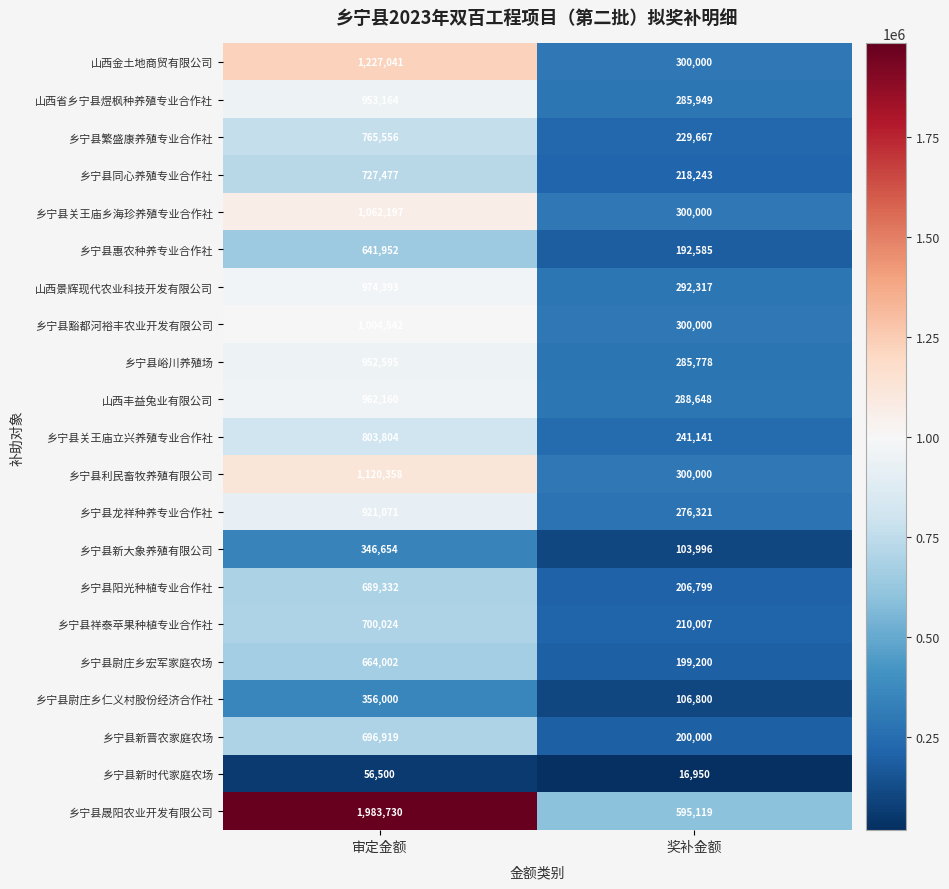

At how many categories does at least one series exceed 628496?

1